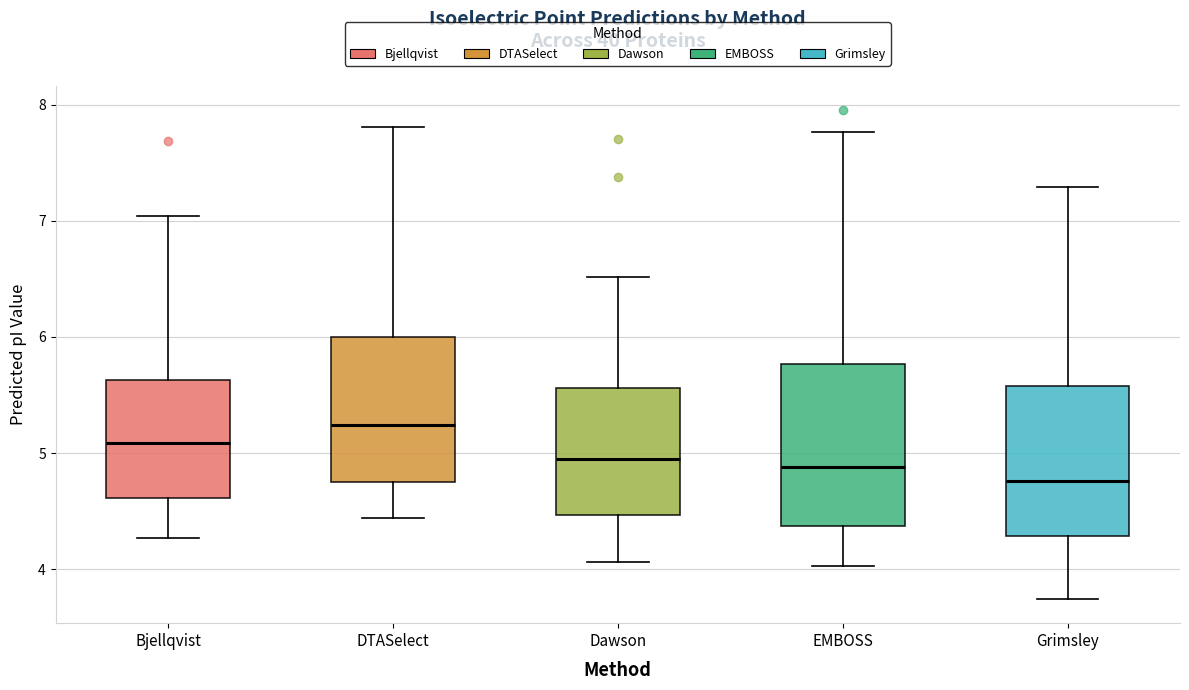

Reading left to right, read every box against the y-axis: the position of its median line, the range the box covers, and the ends of its whiskers. The values are not printed on the chart, so give them approximately, as read against the axis.

Bjellqvist: median 5.1, box 4.6 to 5.6, whiskers 4.3 to 7.0
DTASelect: median 5.2, box 4.7 to 6.0, whiskers 4.4 to 7.8
Dawson: median 5.0, box 4.5 to 5.6, whiskers 4.1 to 6.5
EMBOSS: median 4.9, box 4.4 to 5.8, whiskers 4.0 to 7.8
Grimsley: median 4.8, box 4.3 to 5.6, whiskers 3.7 to 7.3